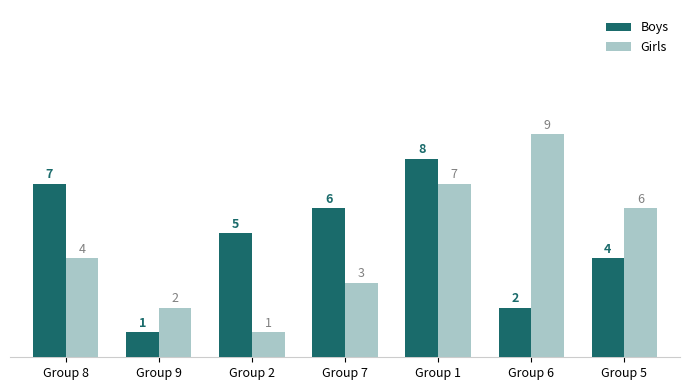

Which series has the widest spread of values?

Girls